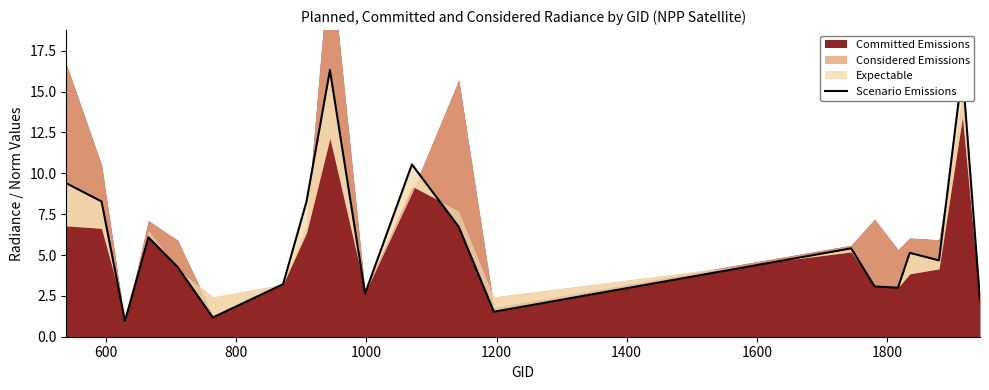

What is the difference between the values at 800 and 1600?

2.3